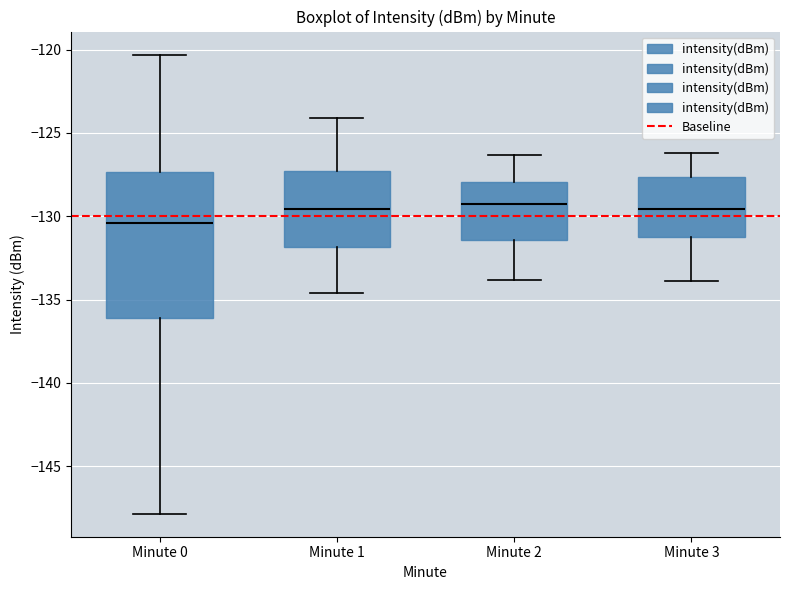

Comparing the boxes themselves (not the whiskers), which one is the tallest?

Minute 0